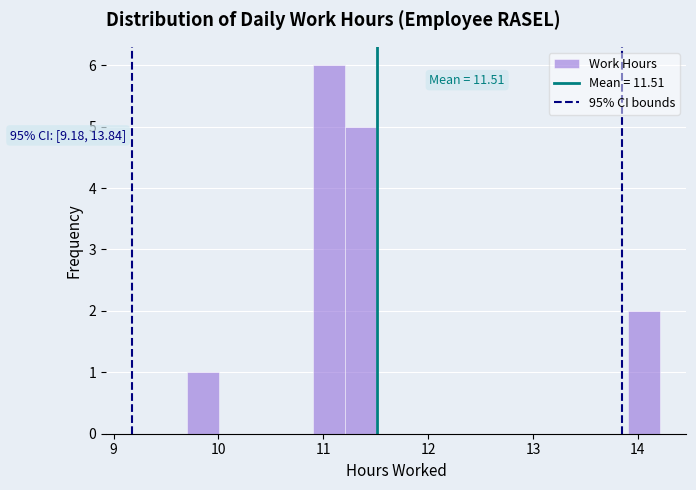

Read against the x-axis, roughly where is the centre of the tallest bar?

11.1